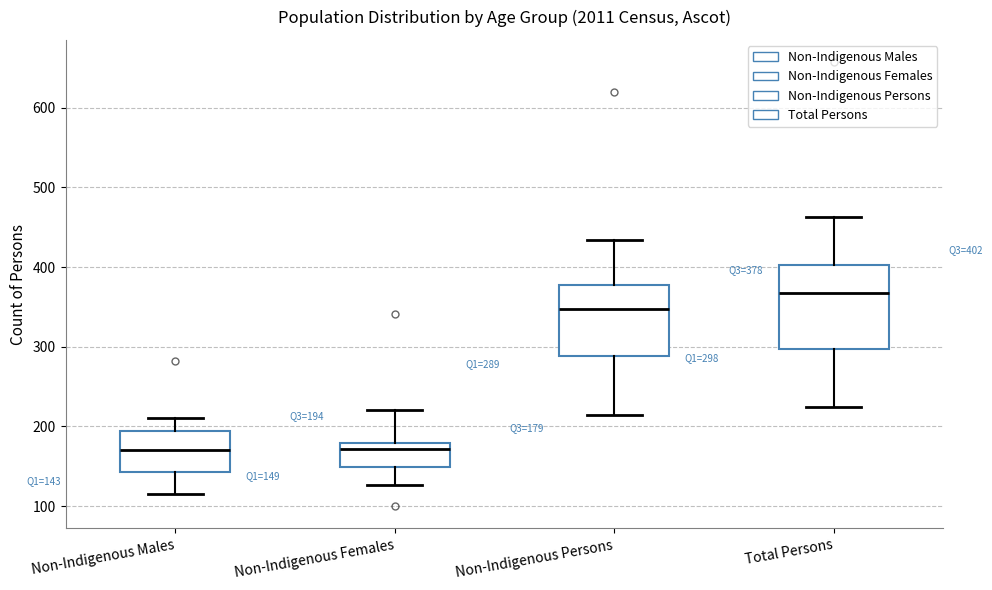

Which box is the tallest, from its lower edge to its upper edge?

Total Persons